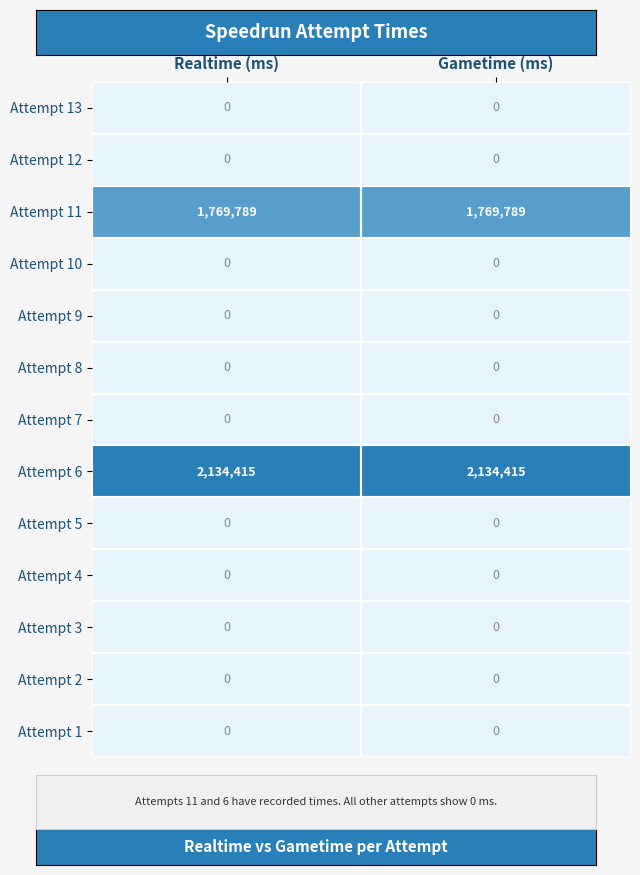

How many categories are shown in the chart?

2